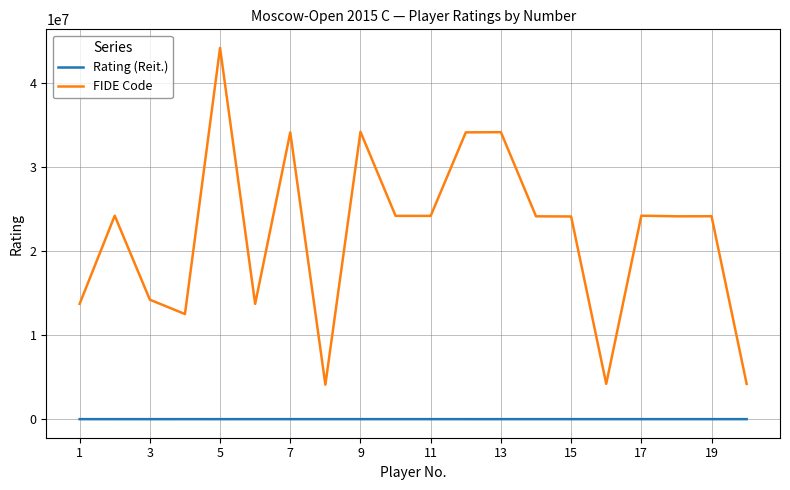

Which series has the largest total across all categories?

FIDE Code